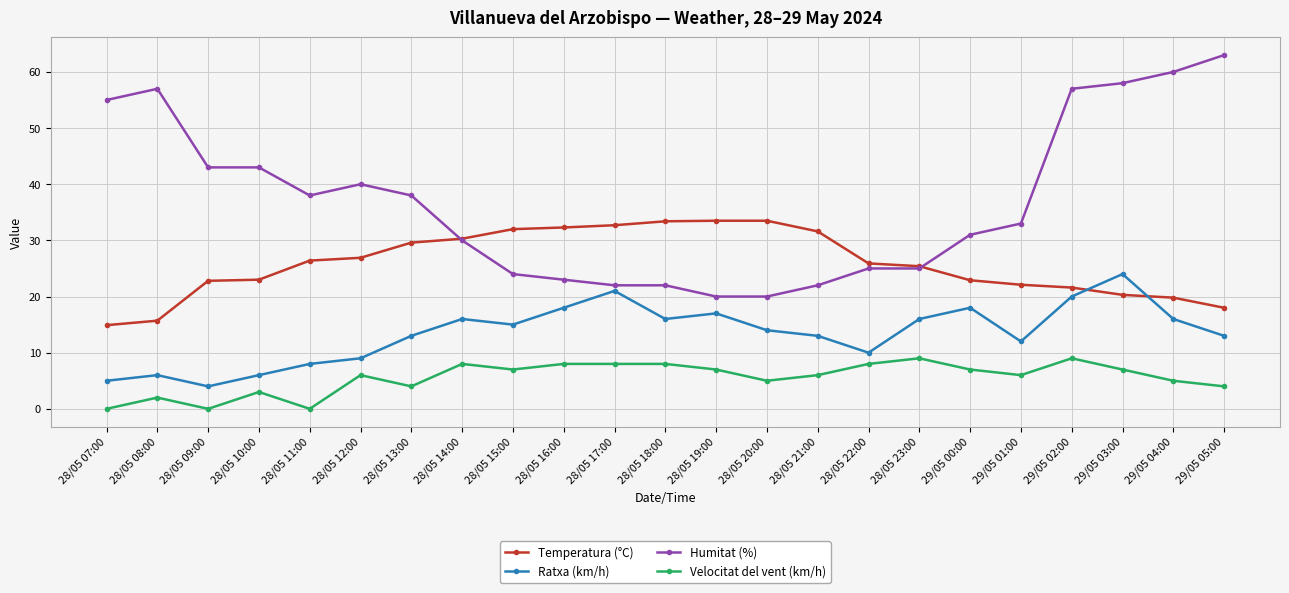

How many data points does each series have?

23